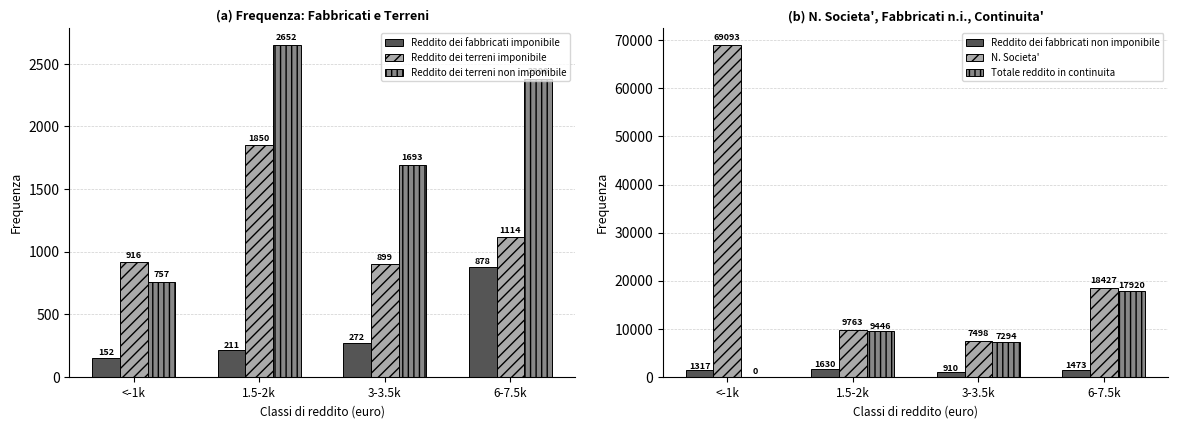

What is the value of the Reddito dei fabbricati imponibile bar at the 4th from the left?

878